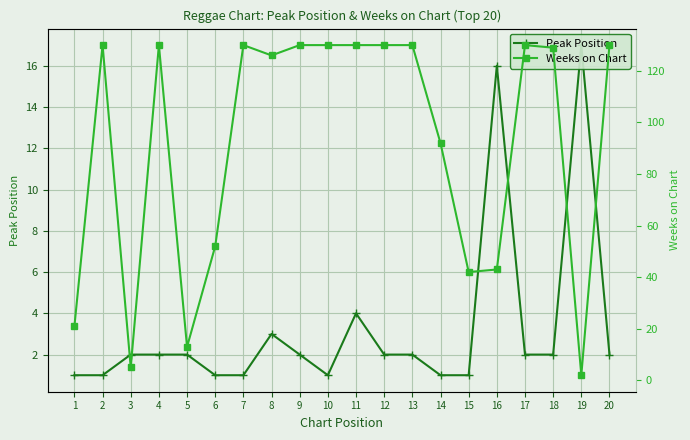

Where do Weeks on Chart and Peak Position first cross each other?

18 and 19